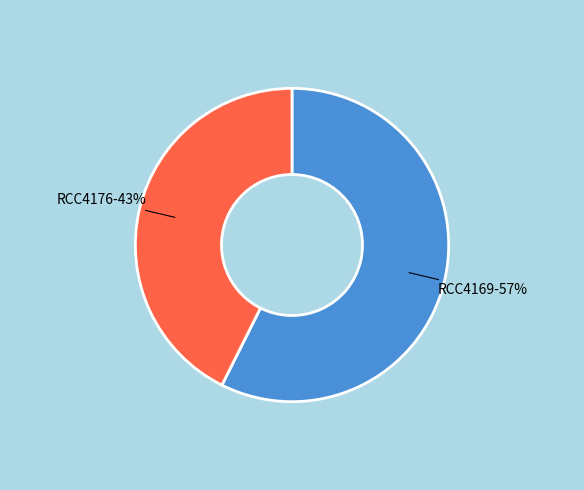

How many slices are in this pie chart?

2